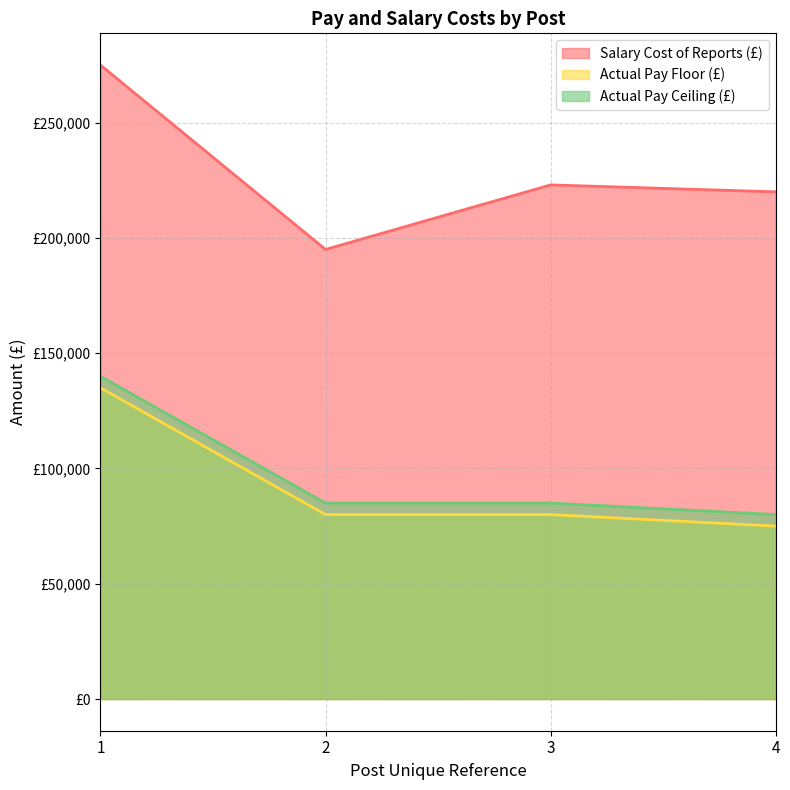

True or false: Actual Pay Floor (£) and Actual Pay Ceiling (£) cross at least once.

False